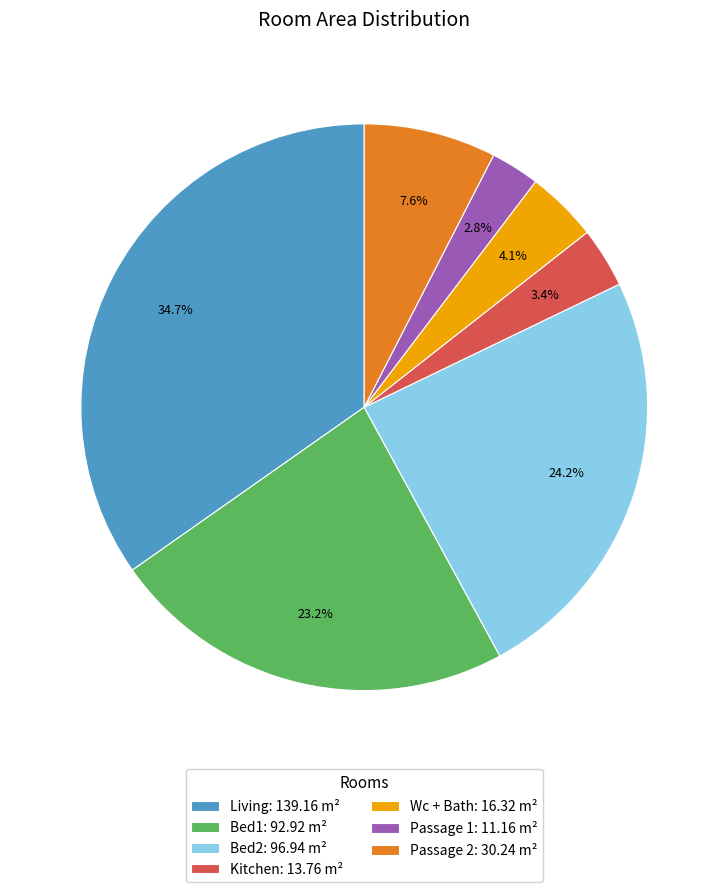

To the nearest percent, what portion does Wc + Bath represent?

4%